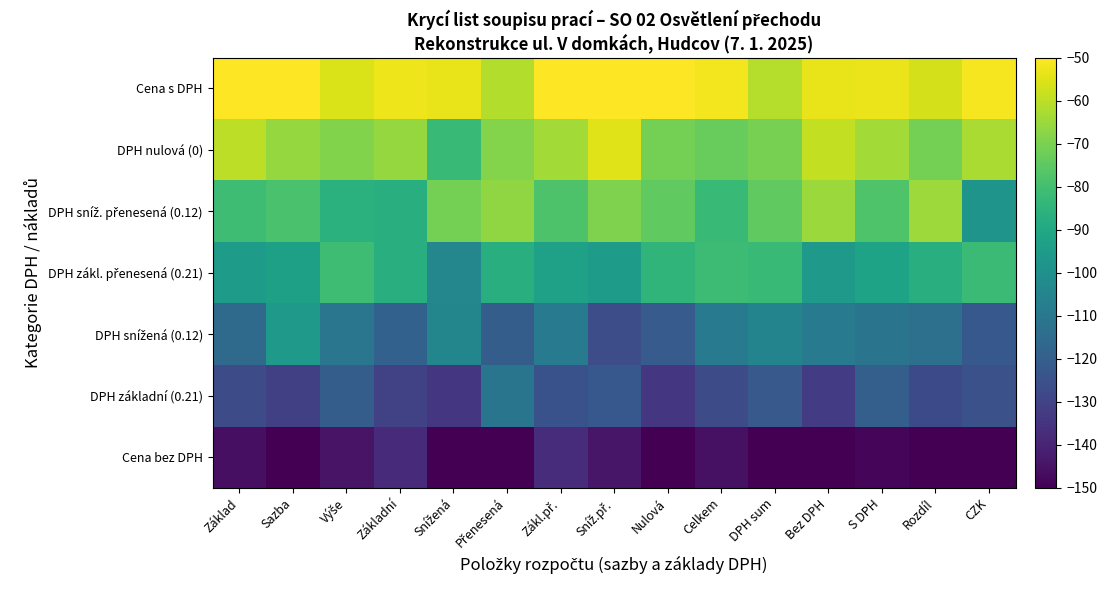

At Bez DPH, list the series in order from smallest to largest.

Cena bez DPH, DPH základní (0.21), DPH snížená (0.12), DPH zákl. přenesená (0.21), DPH sníž. přenesená (0.12), DPH nulová (0), Cena s DPH